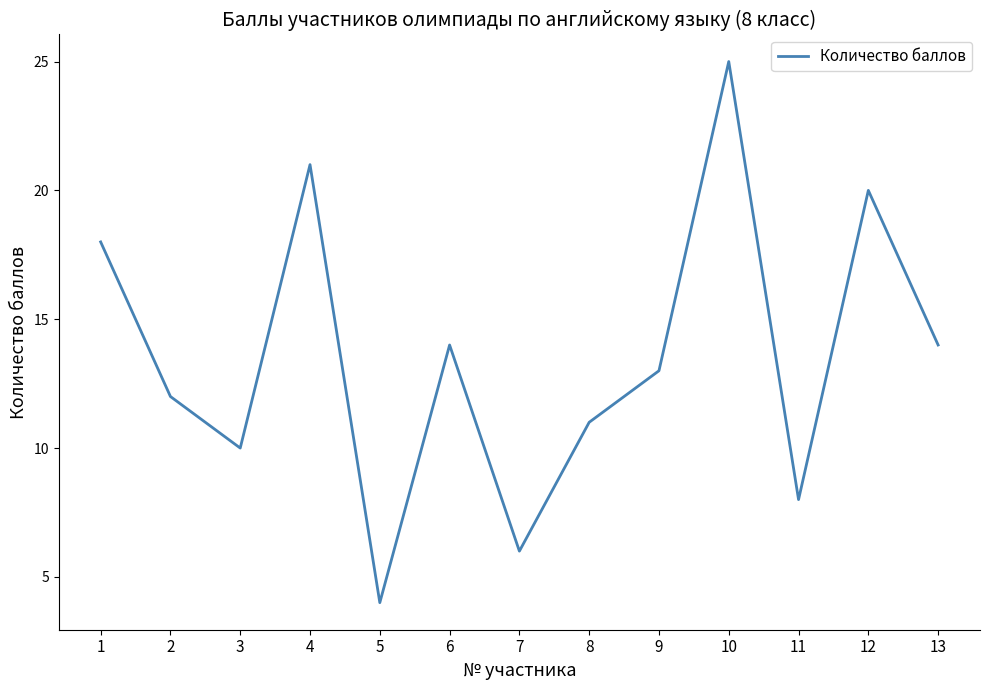

What is the minimum value shown in the chart?

4